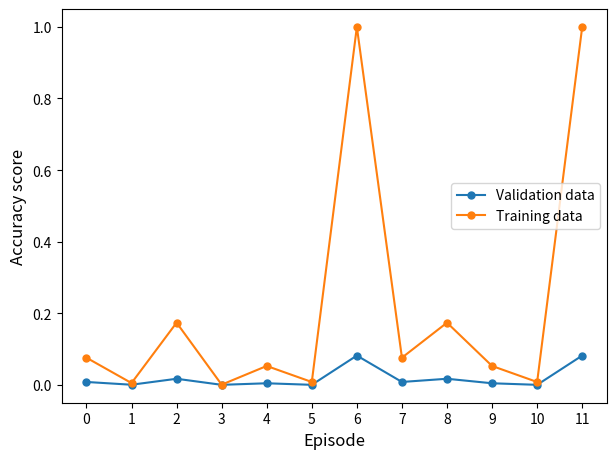

How many lines are shown in the chart?

2